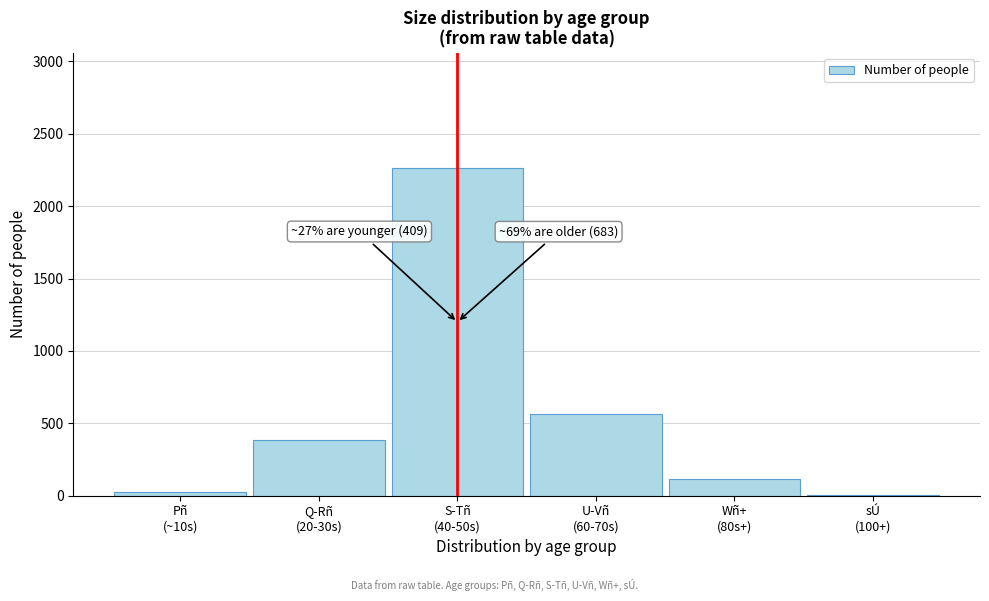

What is the greatest value displayed?

2265